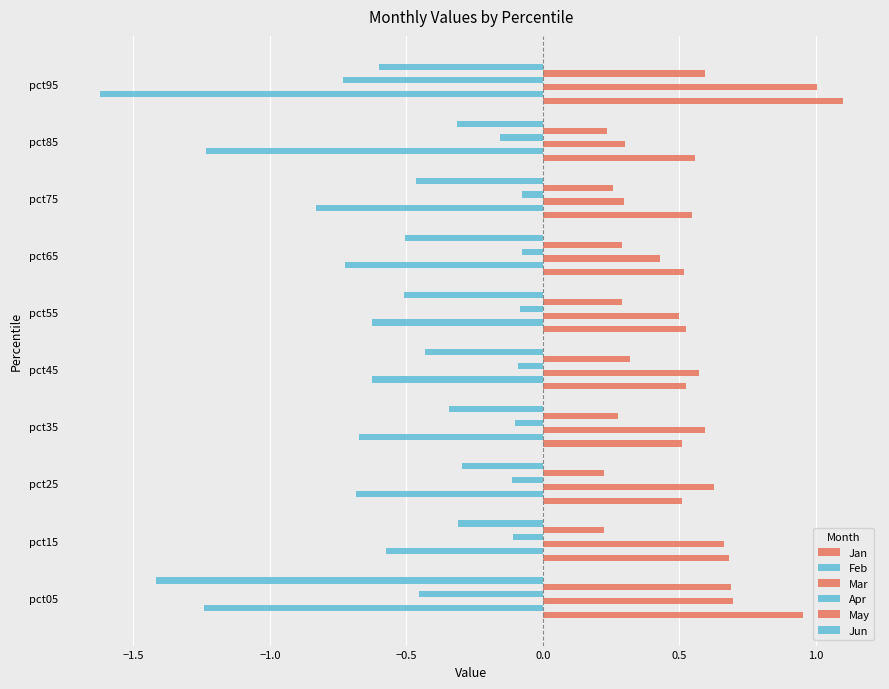

Which series has the largest total across all categories?

Jan